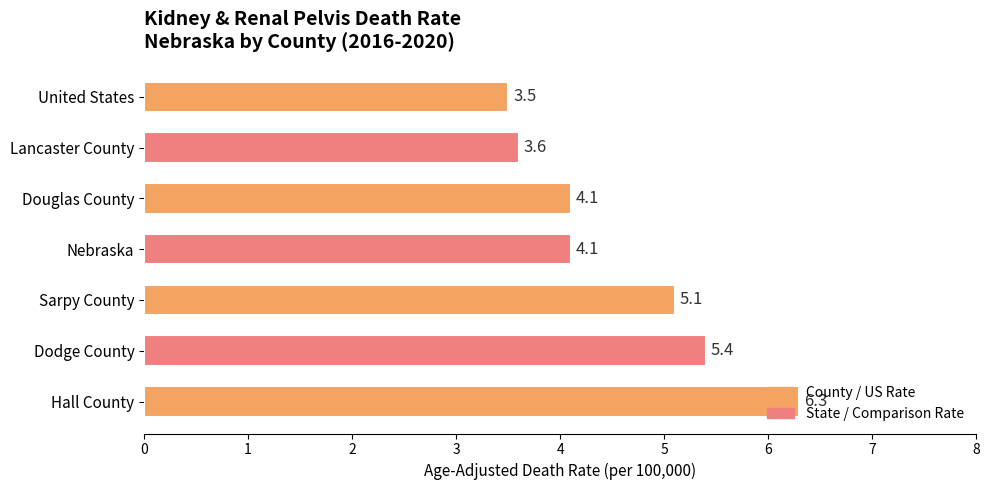

Count the number of categories in the chart.

7